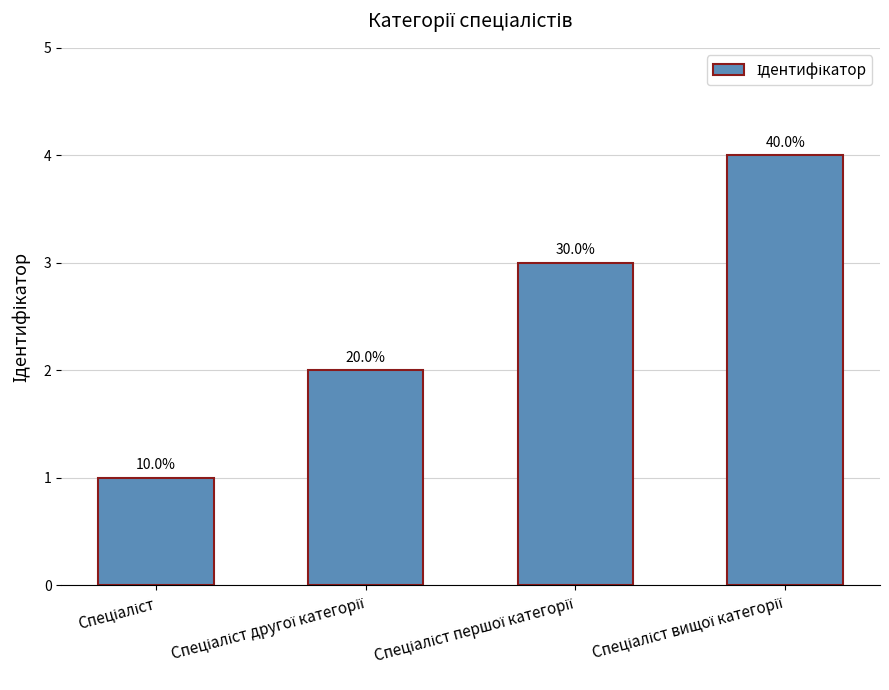

True or false: the data shows 2 at Спеціаліст другої категорії.

True